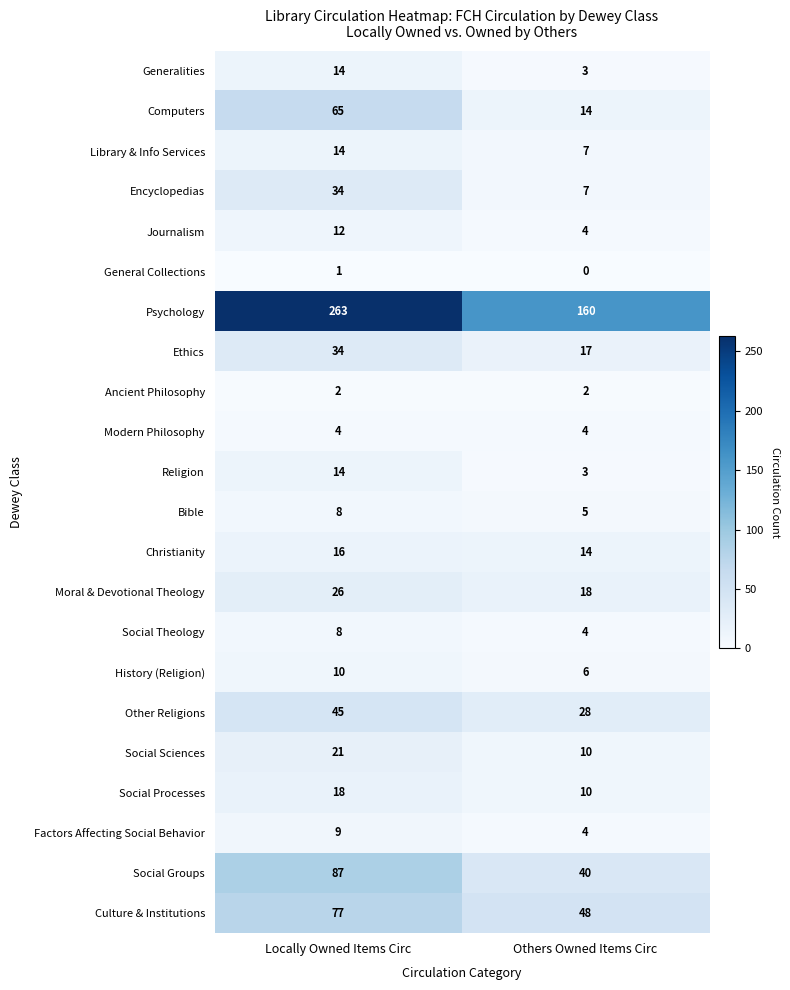

What is the difference between the maximum and minimum values in the Moral & Devotional Theology series?

8